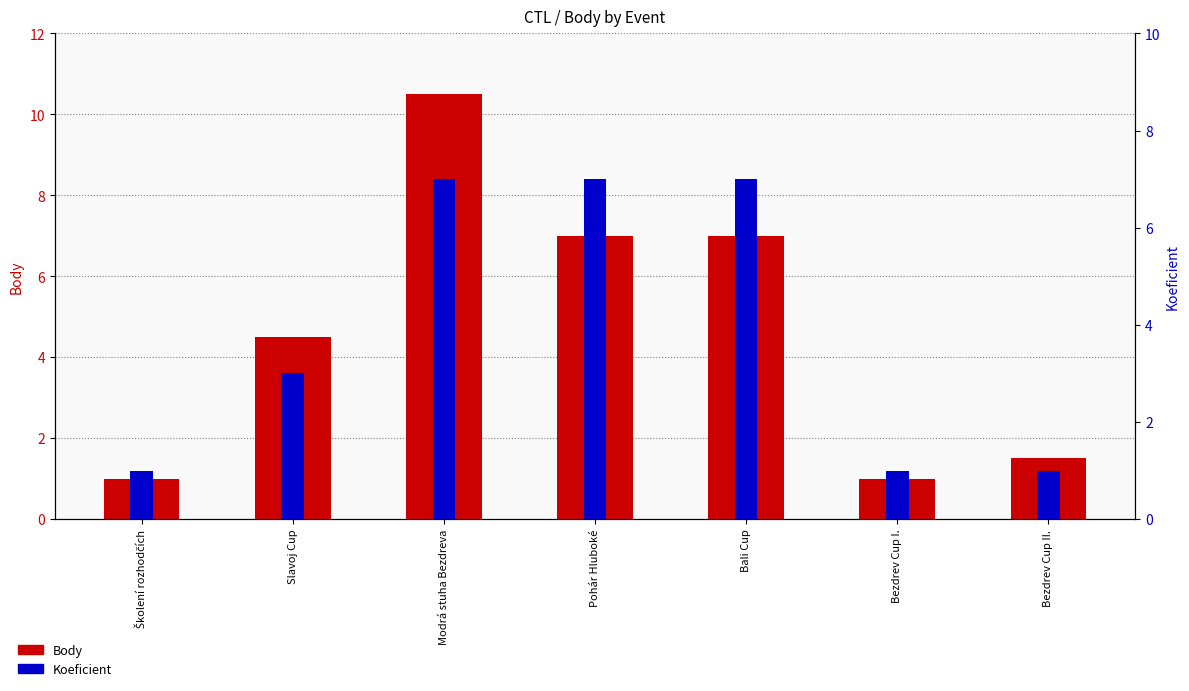

At which category does the chart reach its peak across all series?

Modrá stuha Bezdreva